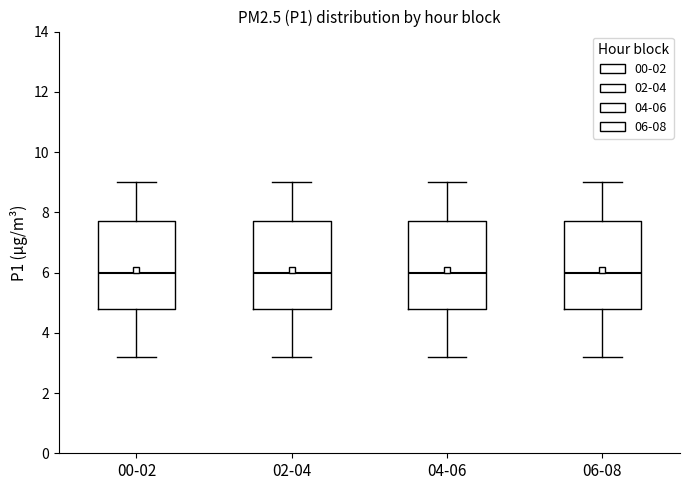

Where is the upper edge of the box for 04-06 on the y-axis? The values are not printed on the chart, so give them approximately, as read against the axis.

7.8